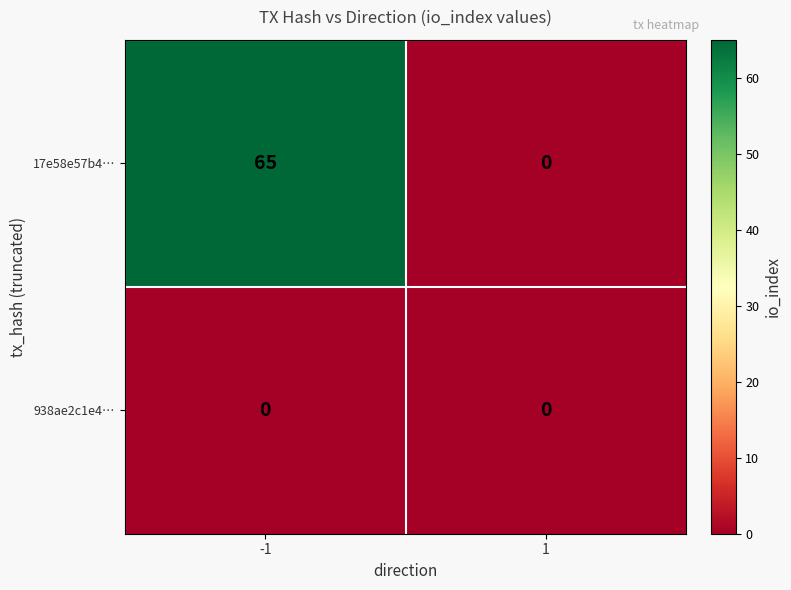

At -1, list the series in order from smallest to largest.

938ae2c1e4…, 17e58e57b4…